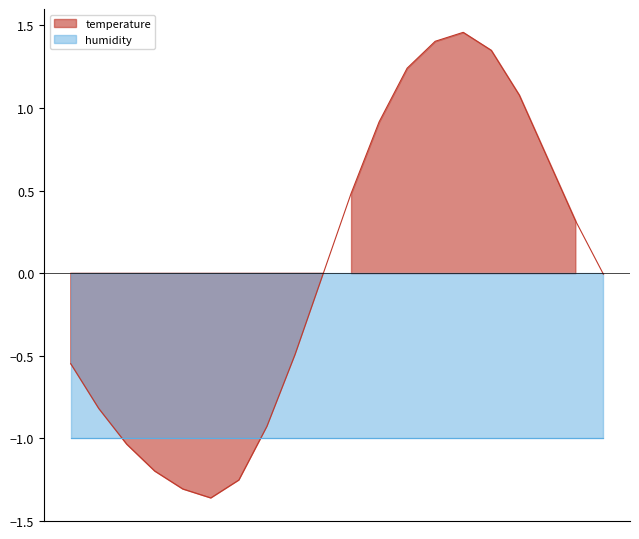

Where does the data first go above 0?

10:00